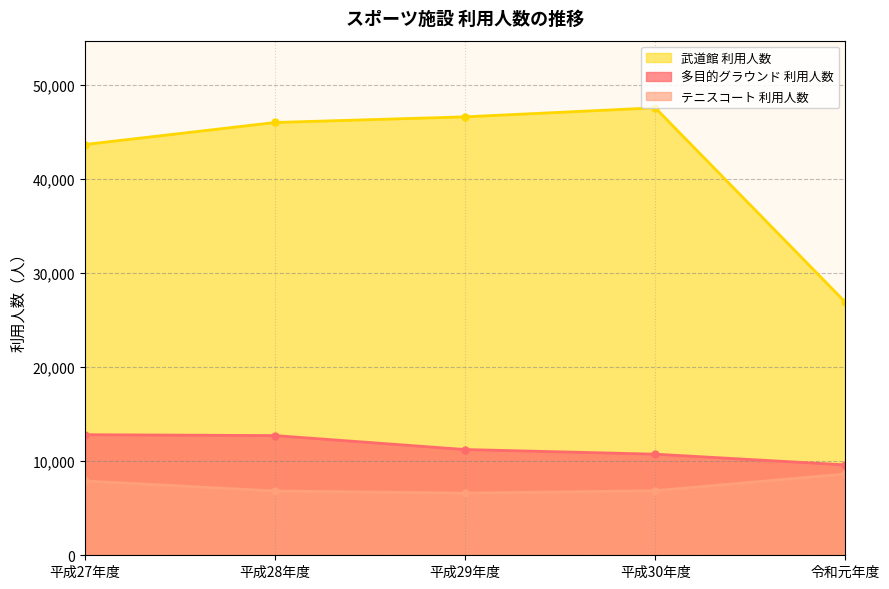

True or false: テニスコート 利用人数 and 武道館 利用人数 intersect in this chart.

False